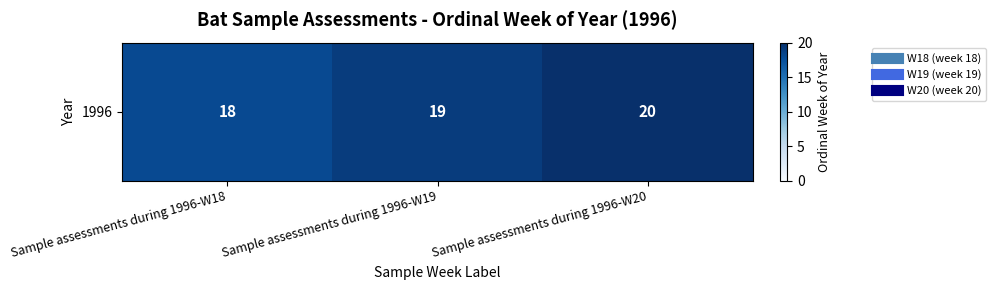

The value at Sample assessments during 1996-W19 is 26. True or false?

False